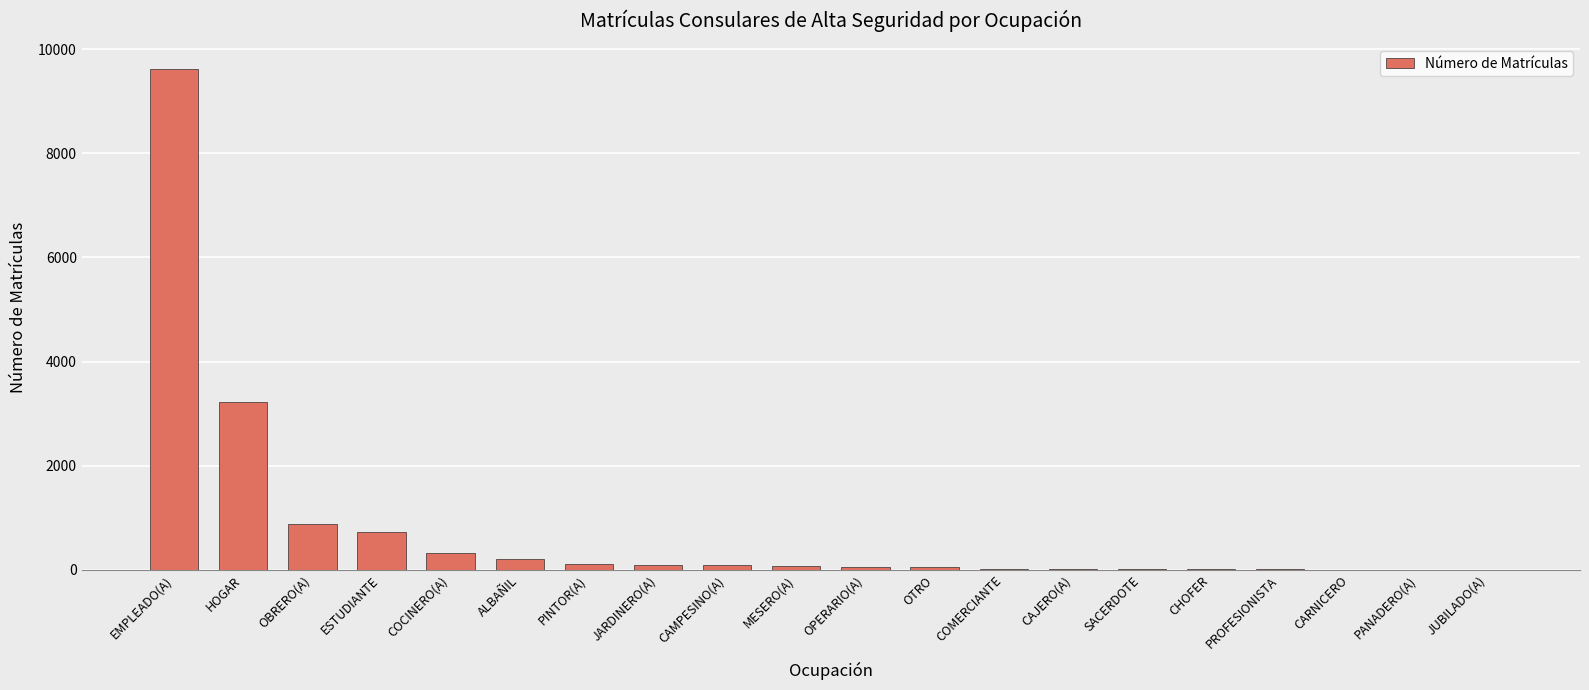

Between ESTUDIANTE and CHOFER, which is larger?

ESTUDIANTE